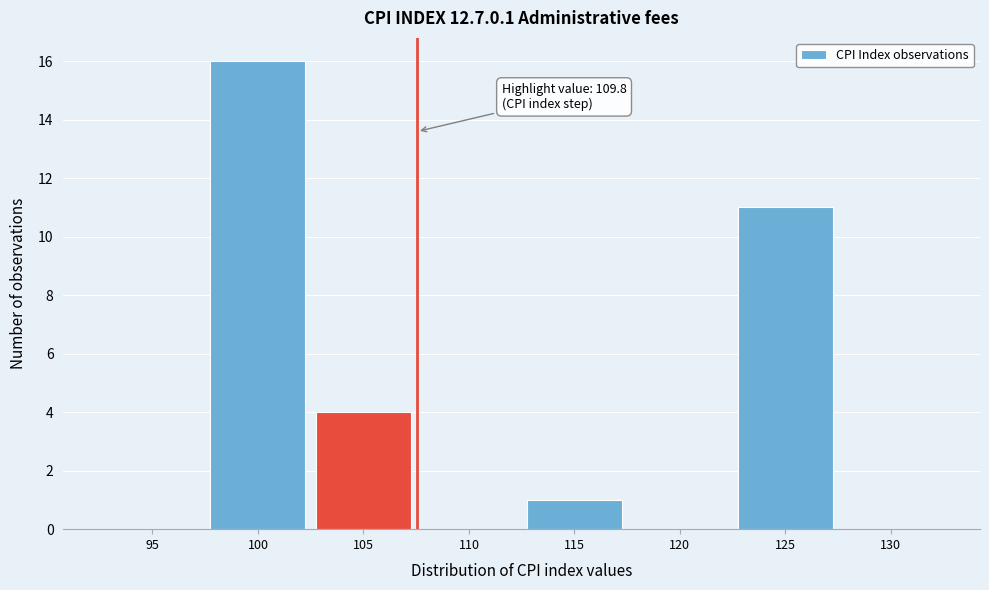

Reading right to left, what are all the values shown in this chart?

130=0	125=11	120=0	115=1	110=0	105=4	100=16	95=0